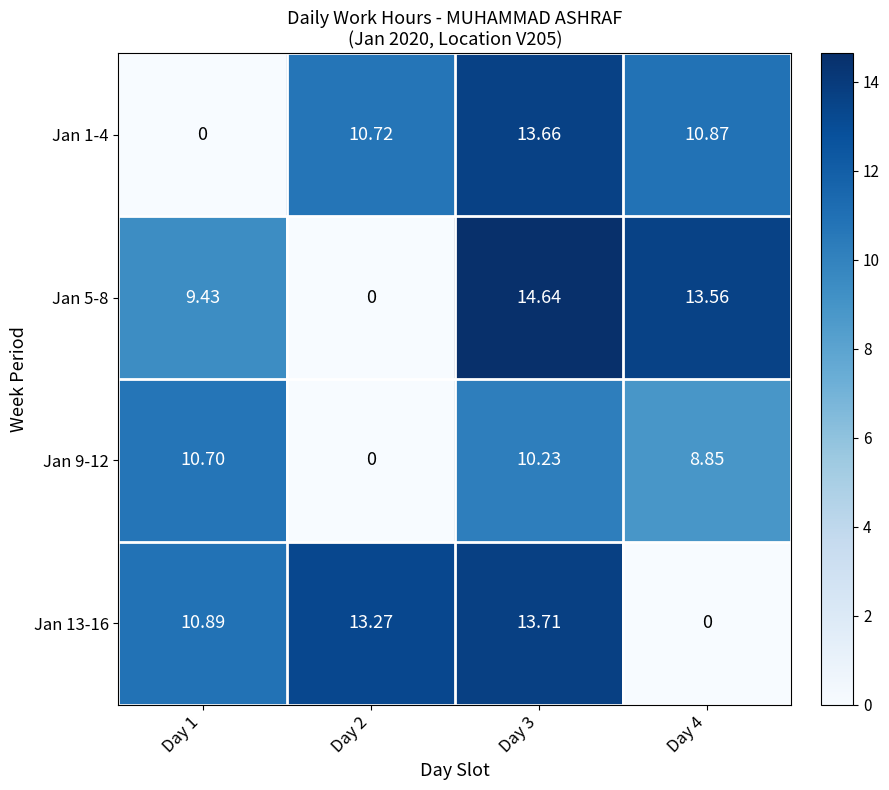

Is the value of Jan 1-4 at Day 3 greater than the value of Jan 5-8 at Day 1?

Yes